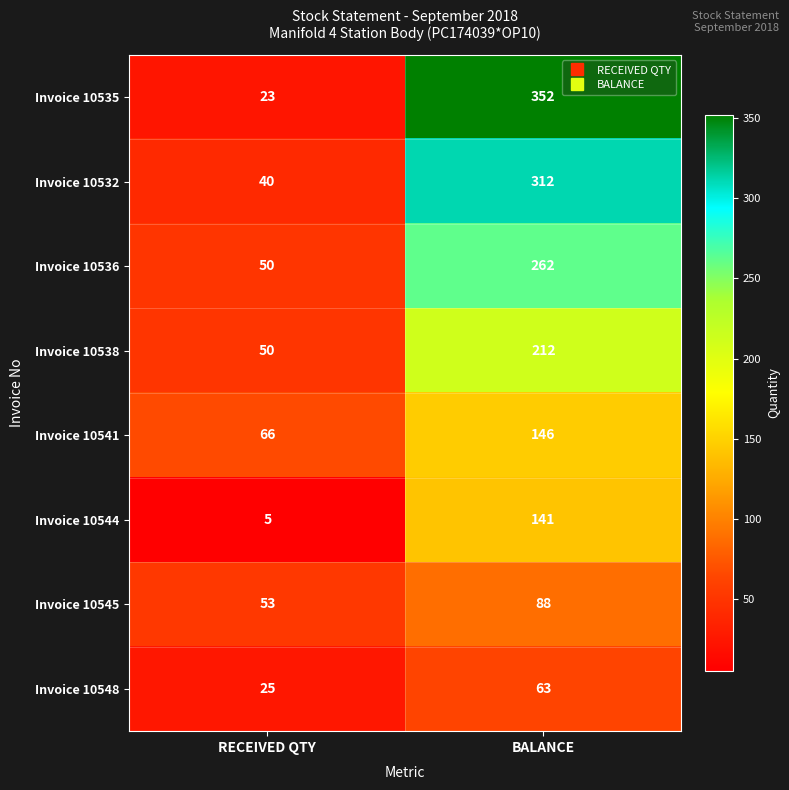

Between RECEIVED QTY and BALANCE, which series saw the biggest shift?

Invoice 10535